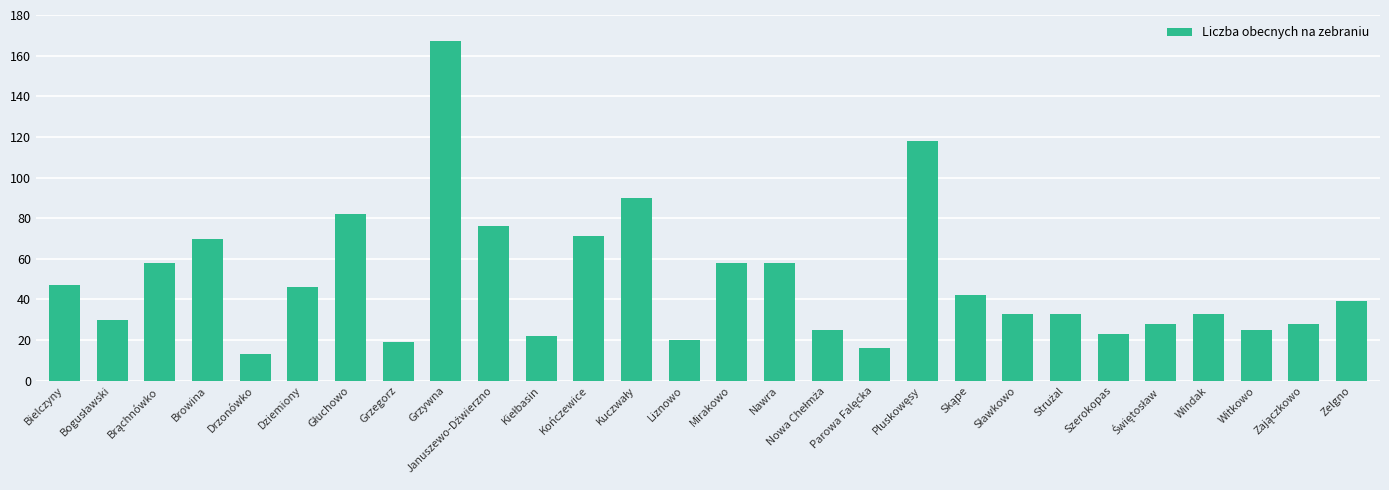

At which category does the chart reach its minimum across all series?

Drzonówko